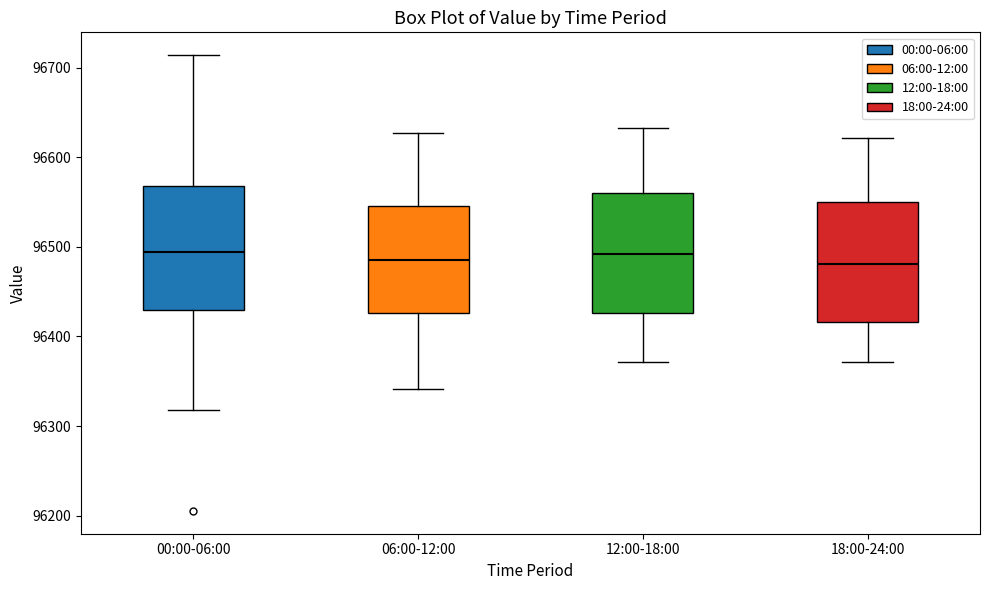

Reading left to right, transcribe this box plot: for each box, give where its median line is, the range the box spans, and where its two whiskers end, as read against the y-axis. The values are not printed on the chart, so give them approximately, as read against the axis.

00:00-06:00: median 96490, box 96430 to 96570, whiskers 96320 to 96710
06:00-12:00: median 96490, box 96430 to 96550, whiskers 96340 to 96630
12:00-18:00: median 96490, box 96430 to 96560, whiskers 96370 to 96630
18:00-24:00: median 96480, box 96420 to 96550, whiskers 96370 to 96620